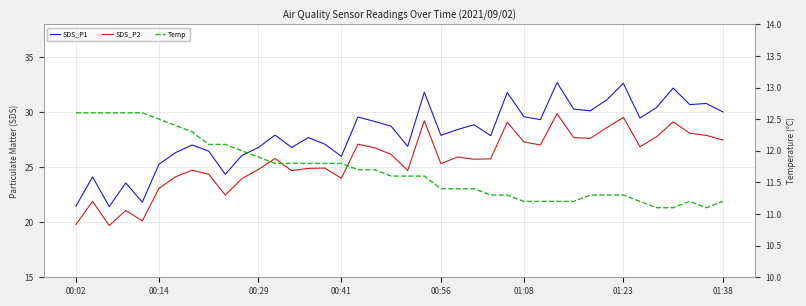

True or false: Temp and SDS_P2 intersect in this chart.

False